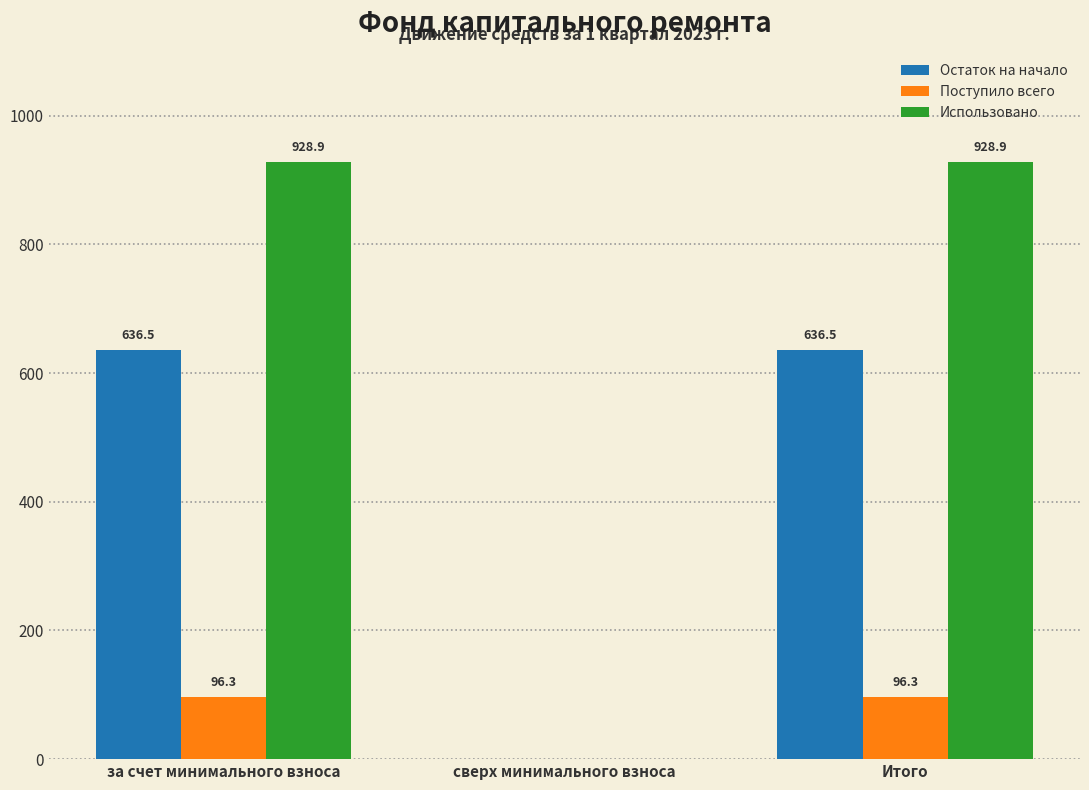

Which series changed the most between сверх минимального взноса and Итого?

Использовано